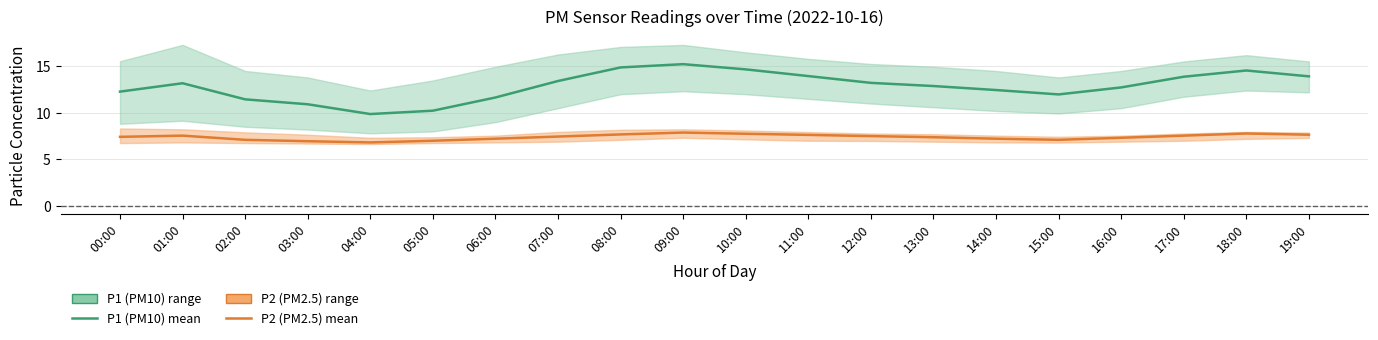

What position from the right is 06:00?

14